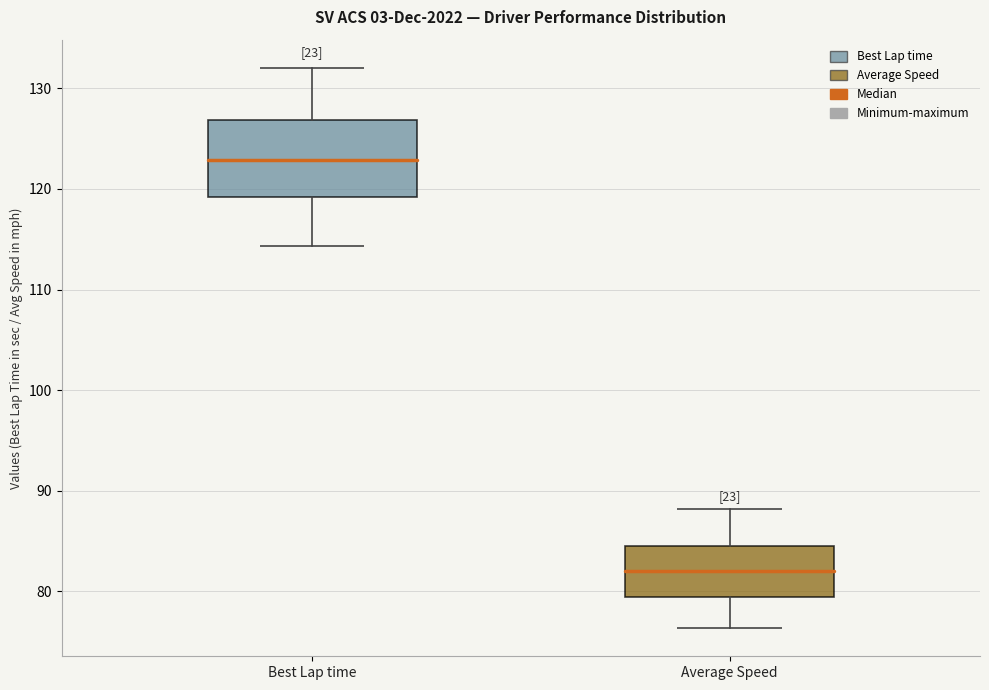

Which box's median line is the lowest?

Average Speed